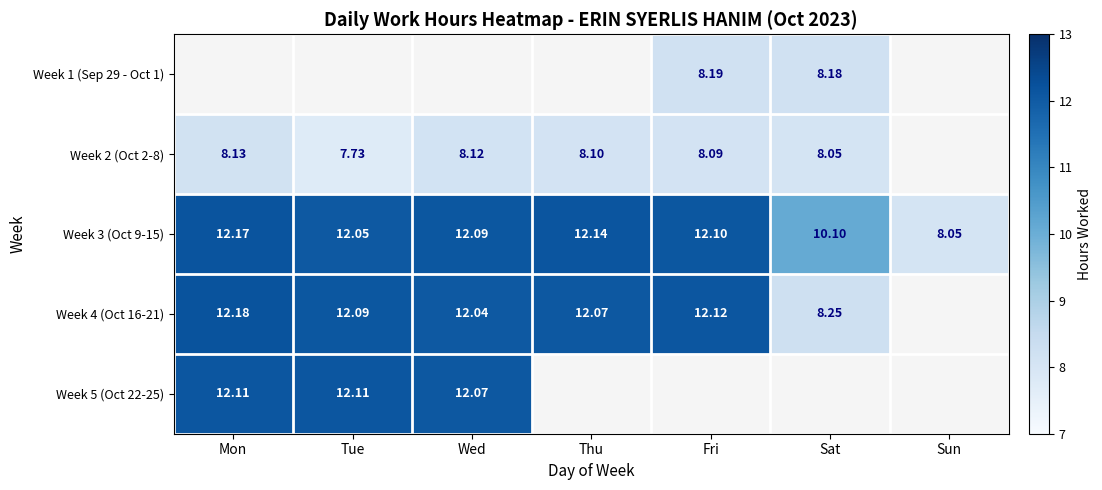

Is it true that Week 1 (Sep 29 - Oct 1) equals 4.0 at Sat?

False